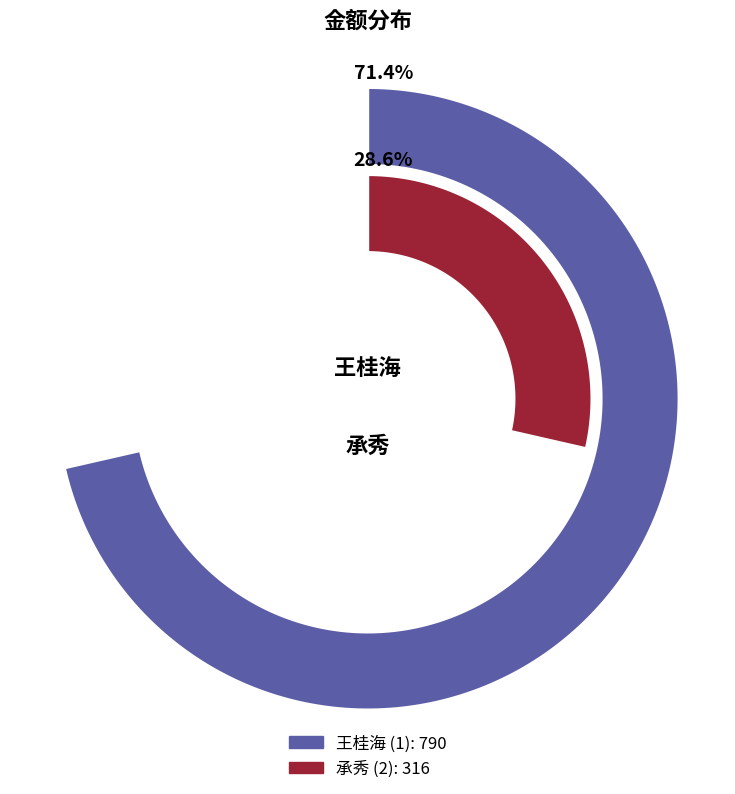

What is the largest slice in the pie chart?

1